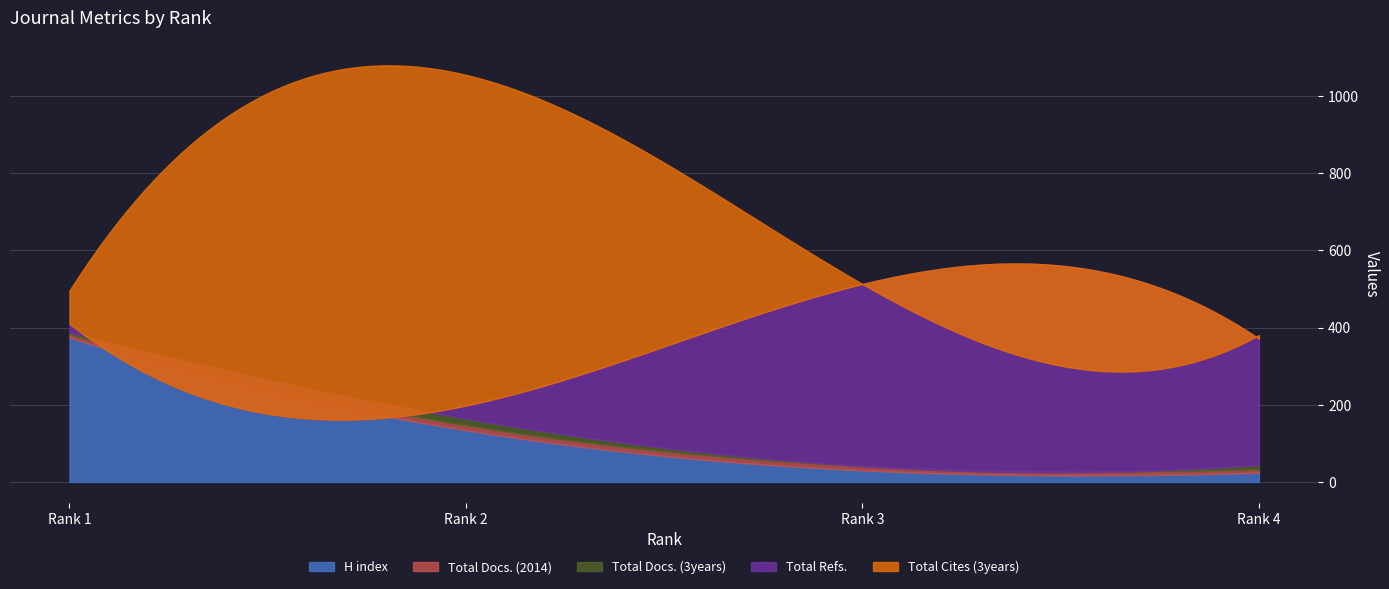

How many data points does each series have?

4